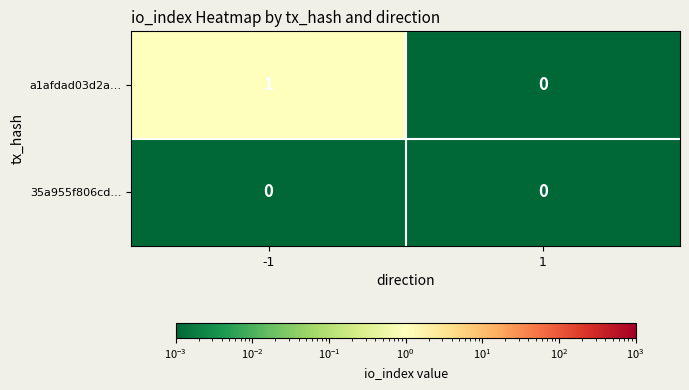

Which series has the largest total across all categories?

a1afdad03d2a…